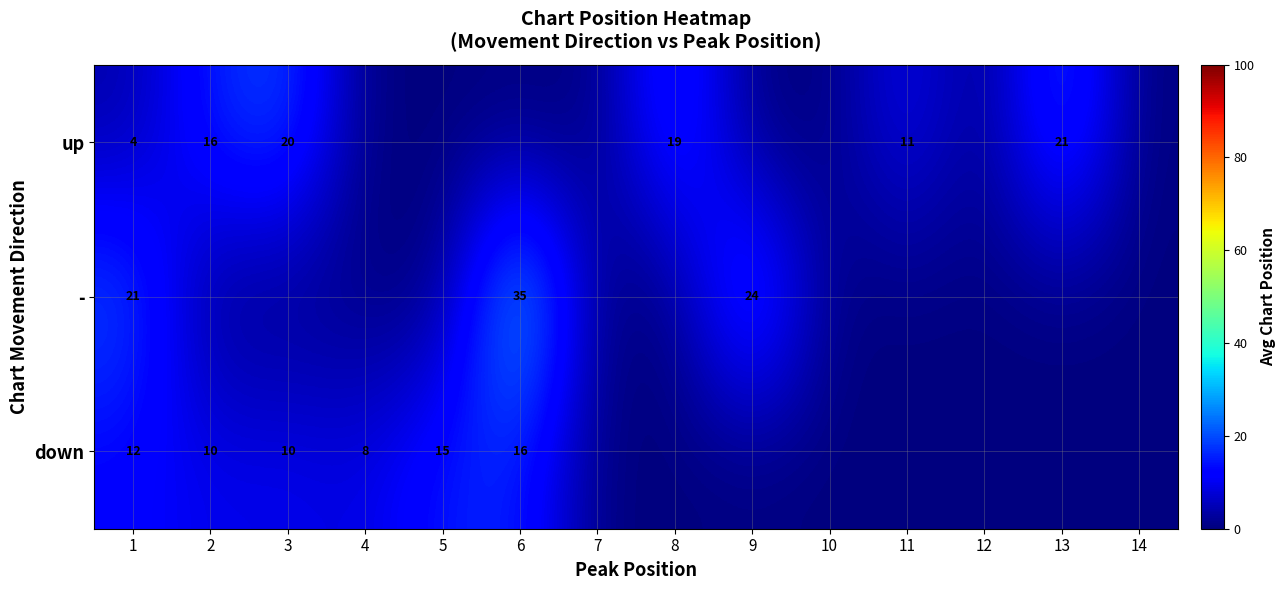

True or false: up has a value of 21 at 13.

True